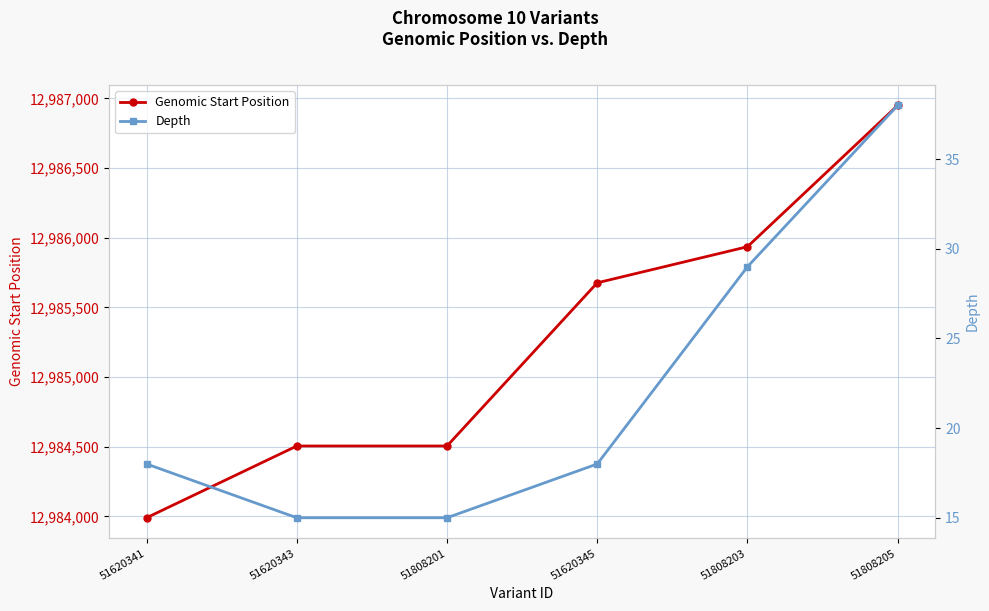

Rank the categories by Genomic Start Position value from highest to lowest.

51808205, 51808203, 51620345, 51620343, 51808201, 51620341